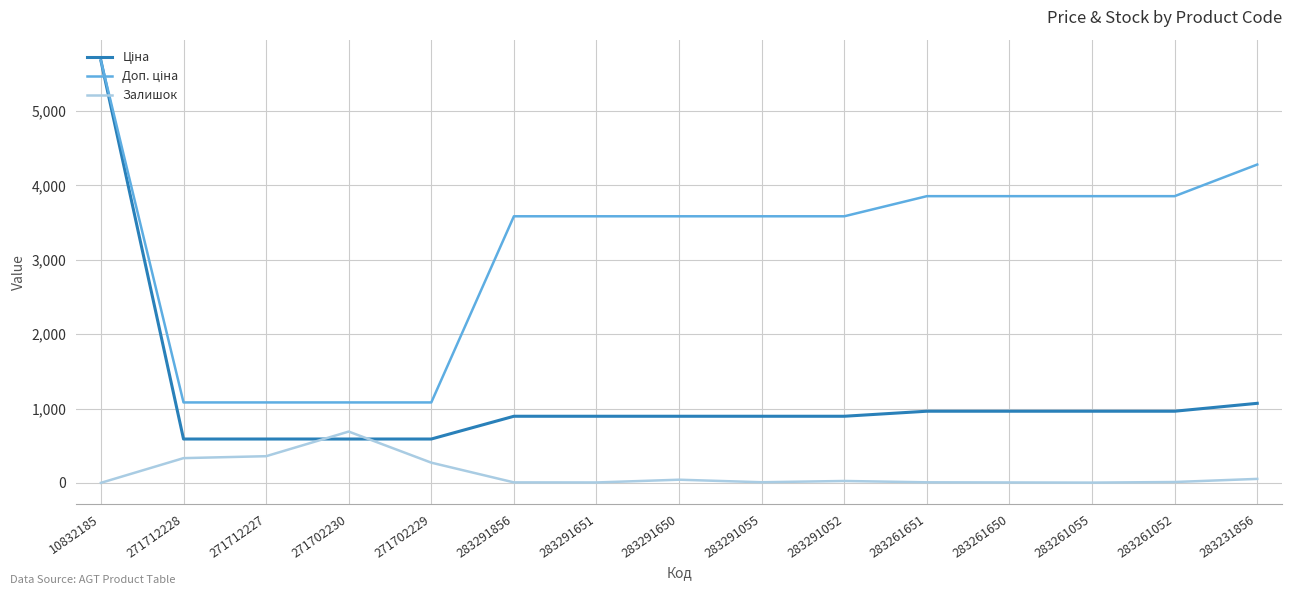

At which category does the chart reach its peak across all series?

10832185